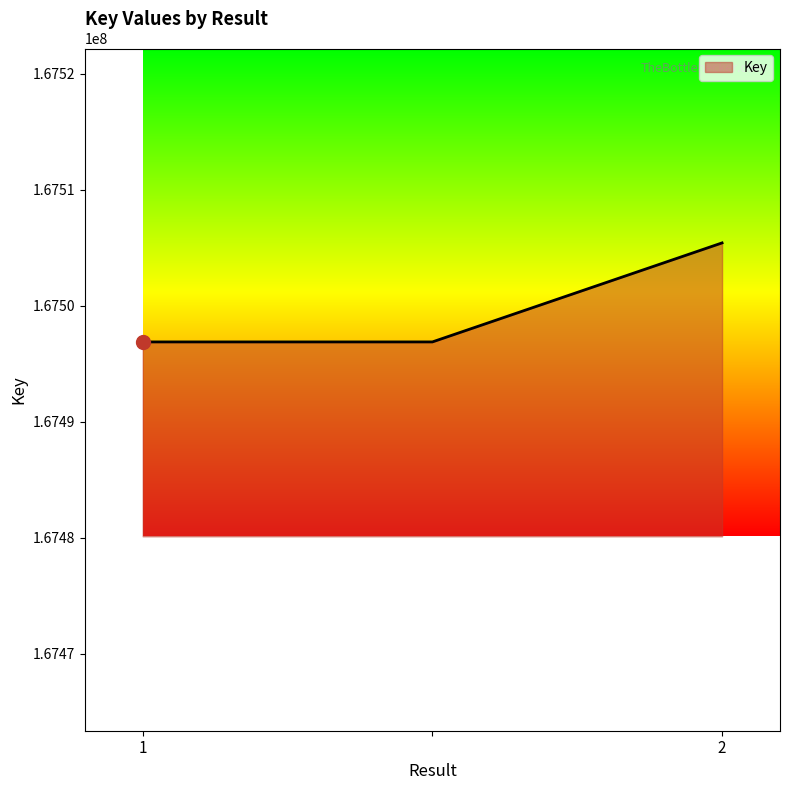

How many lines are shown in the chart?

1